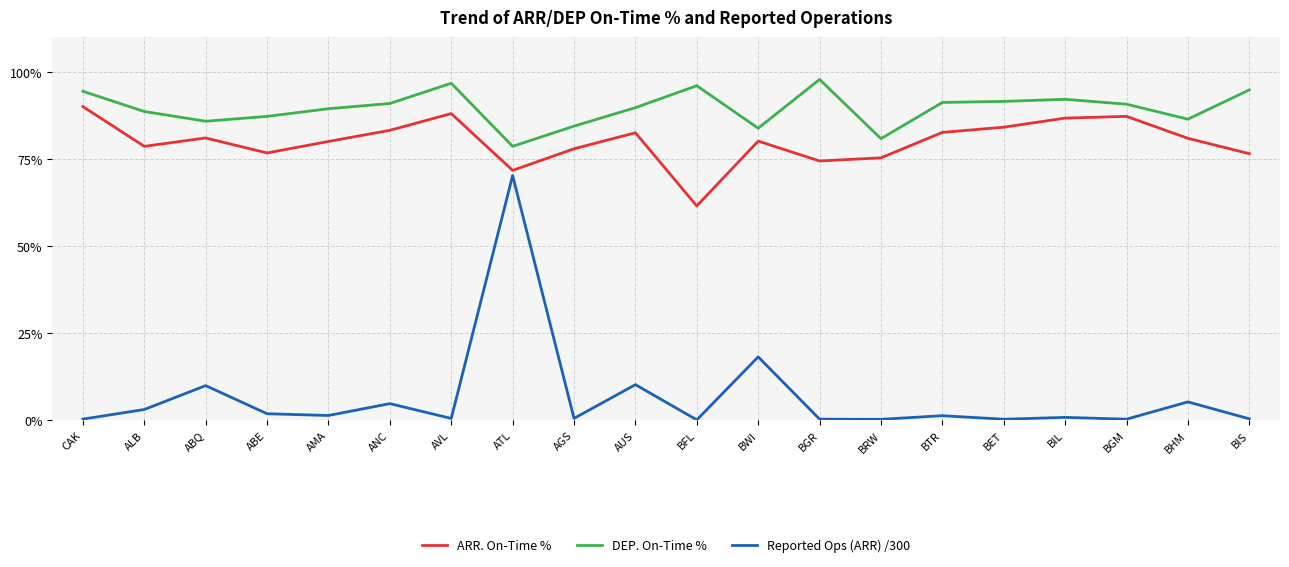

Does the chart display data point markers on the line(s)?

No